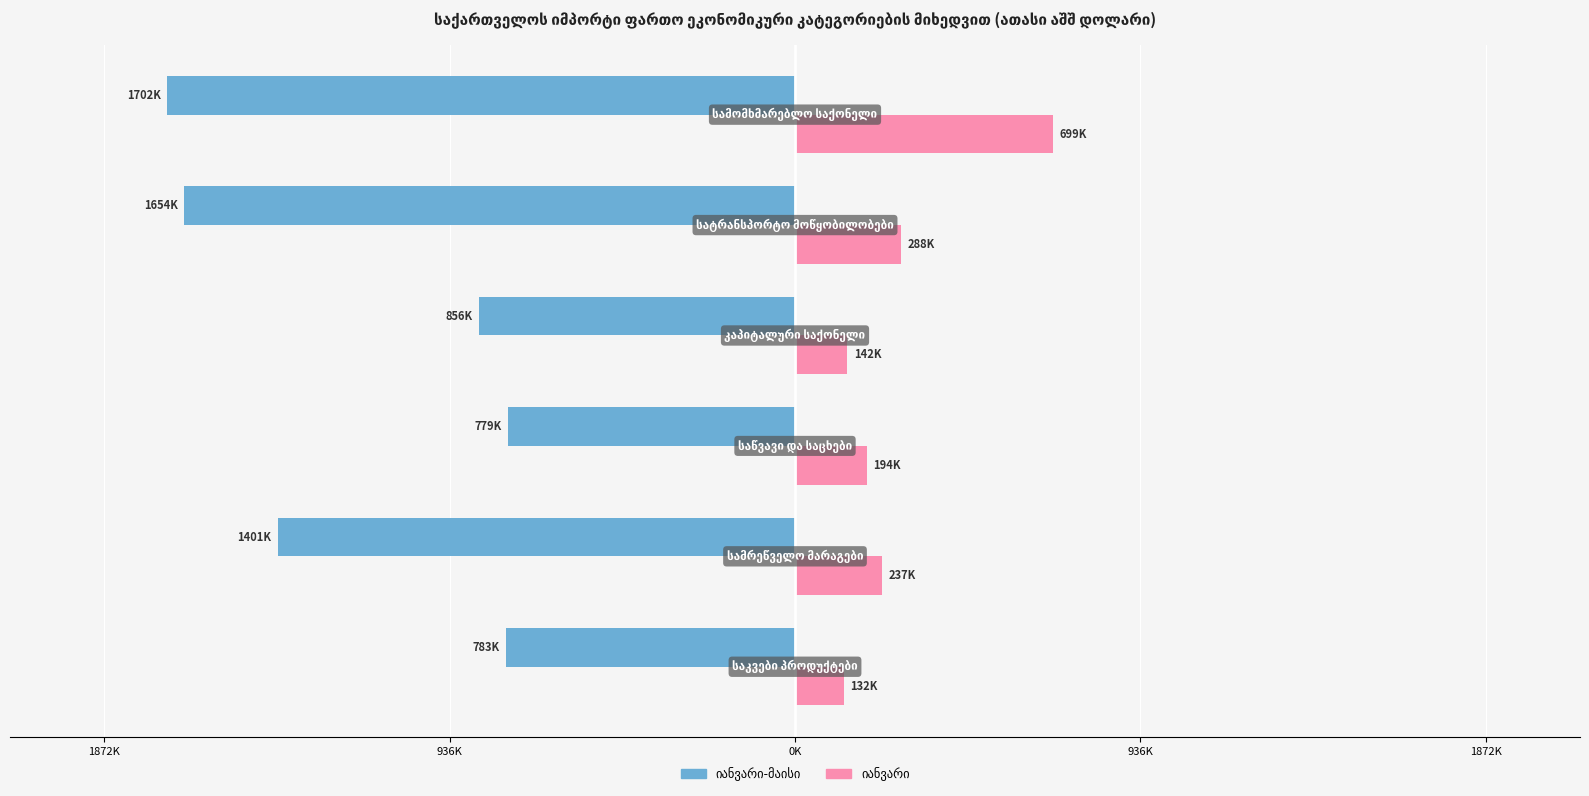

The value of იანვარი at 0K is 128506.2. True or false?

False